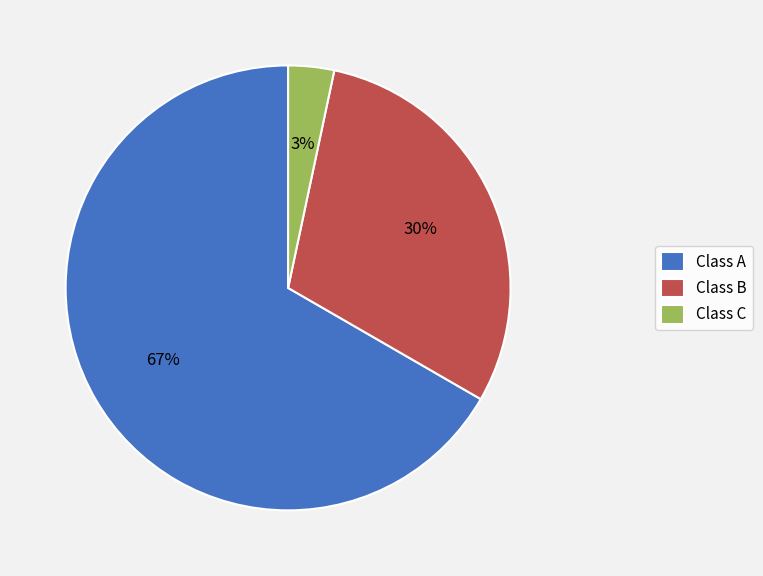

Is there a majority slice in this chart?

Yes